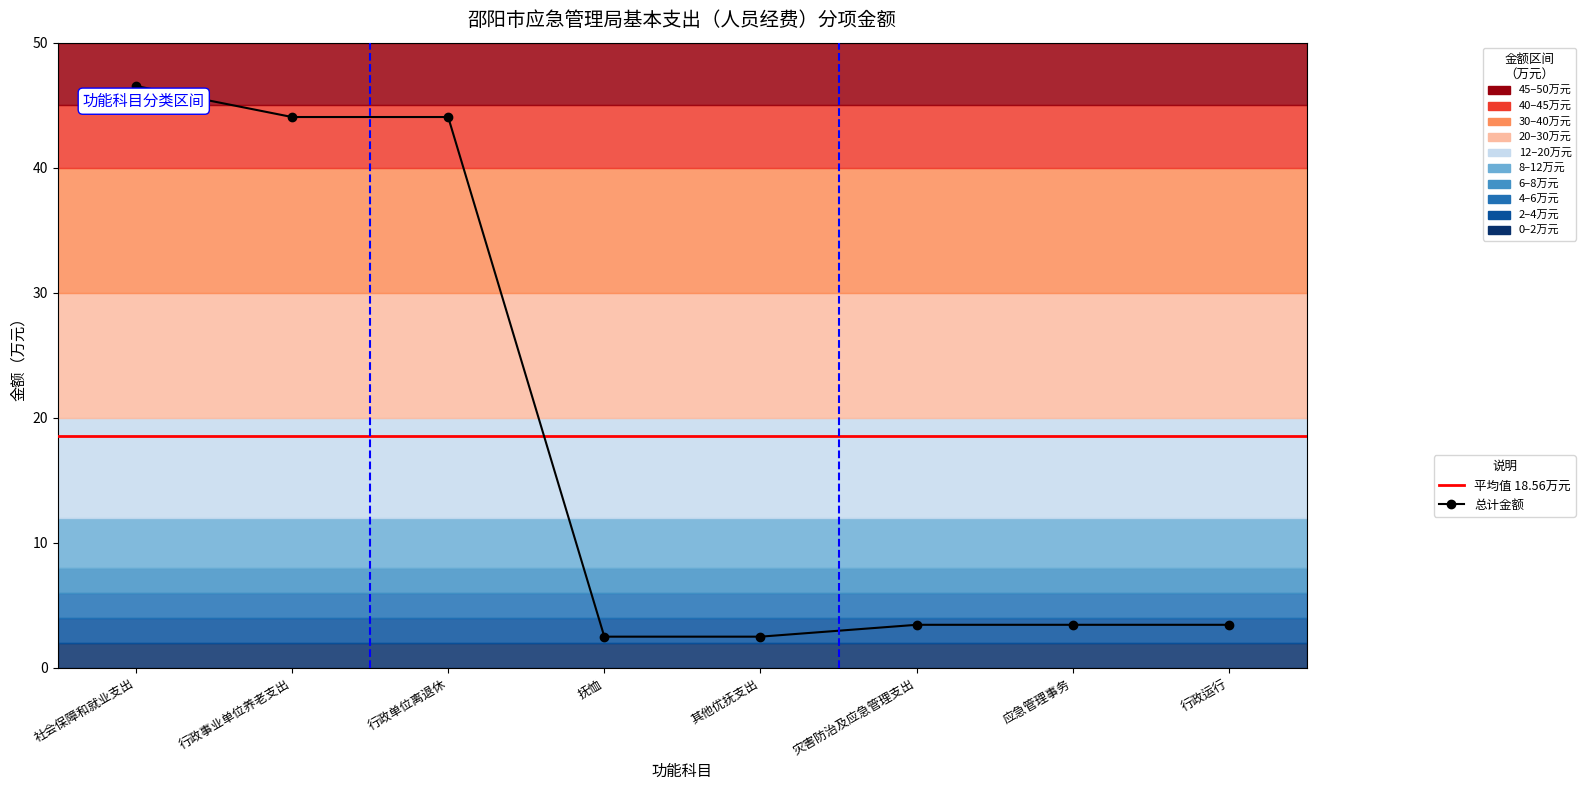

List the labels in order of value, largest first.

社会保障和就业支出, 行政事业单位养老支出, 行政单位离退休, 灾害防治及应急管理支出, 应急管理事务, 行政运行, 抚恤, 其他优抚支出